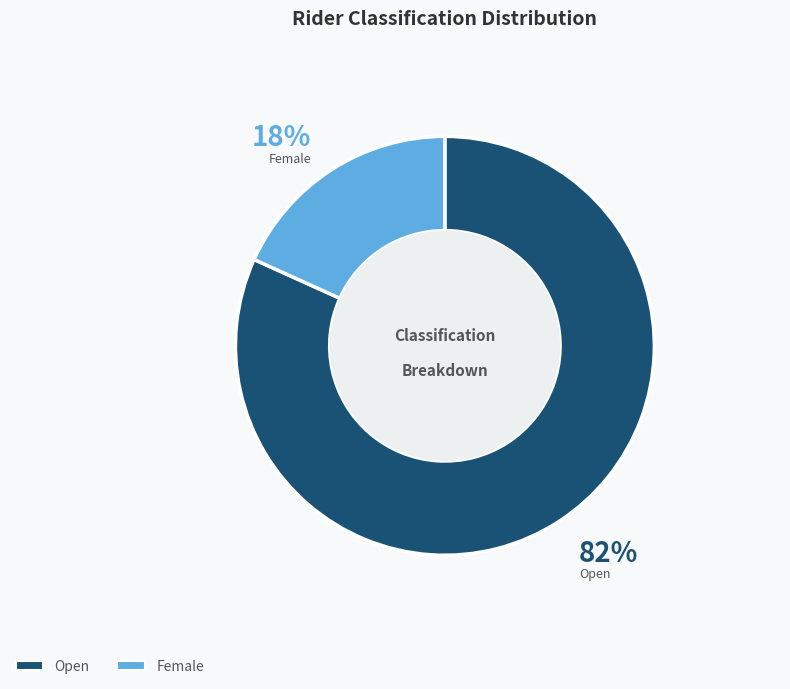

To the nearest percent, what is the difference between the Open and Female slice percentages?

64%